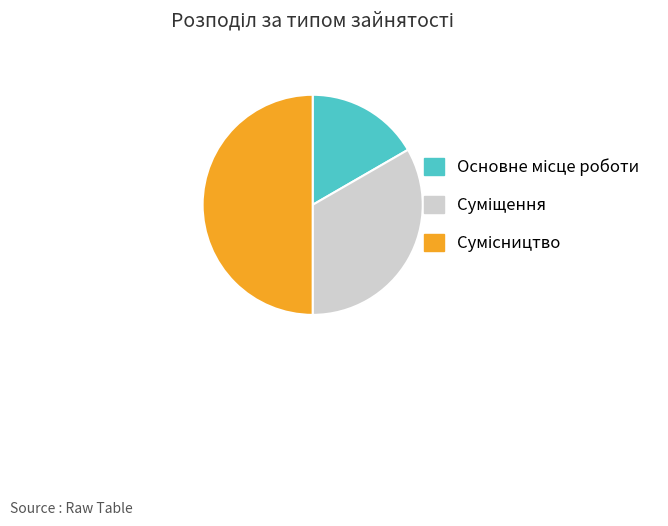

What is the smallest slice in the pie chart?

Основне місце роботи